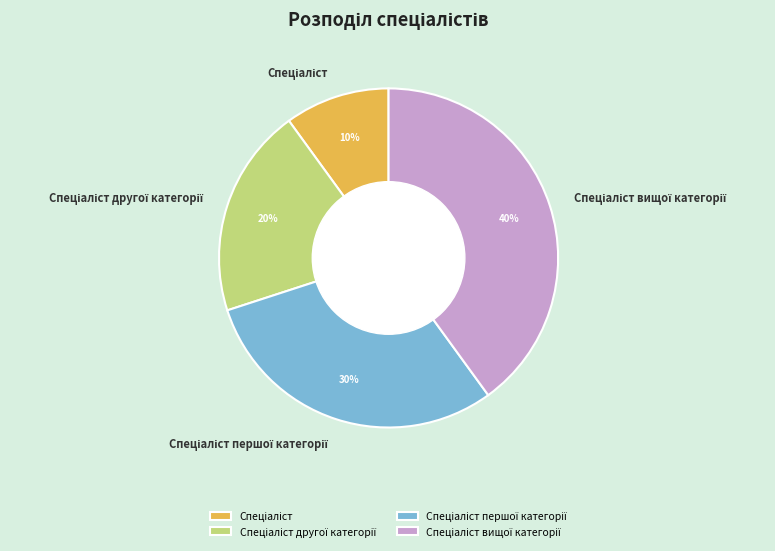

Is there a majority slice in this chart?

No